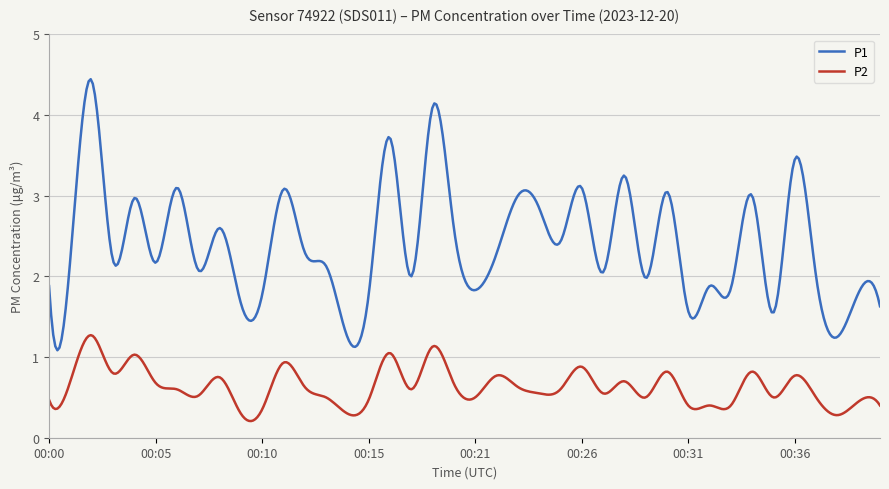

What is the difference between the maximum and minimum values in the P2 series?

1.1